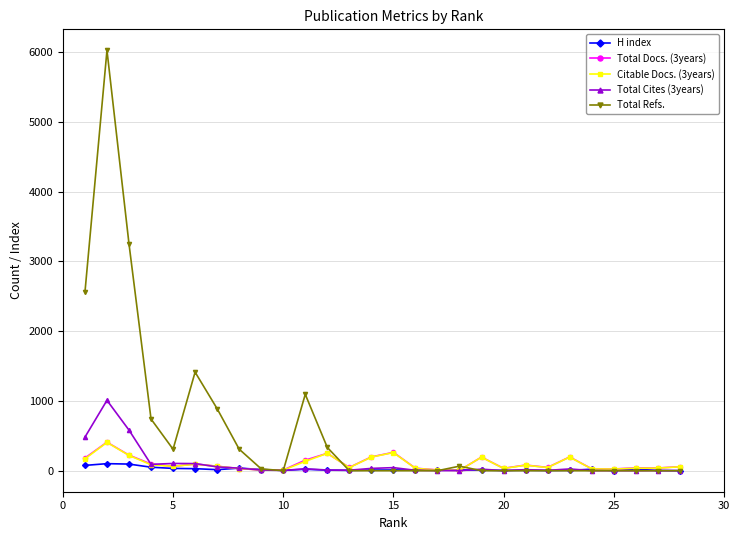

How many values in the Total Cites (3years) series are below 15?

14